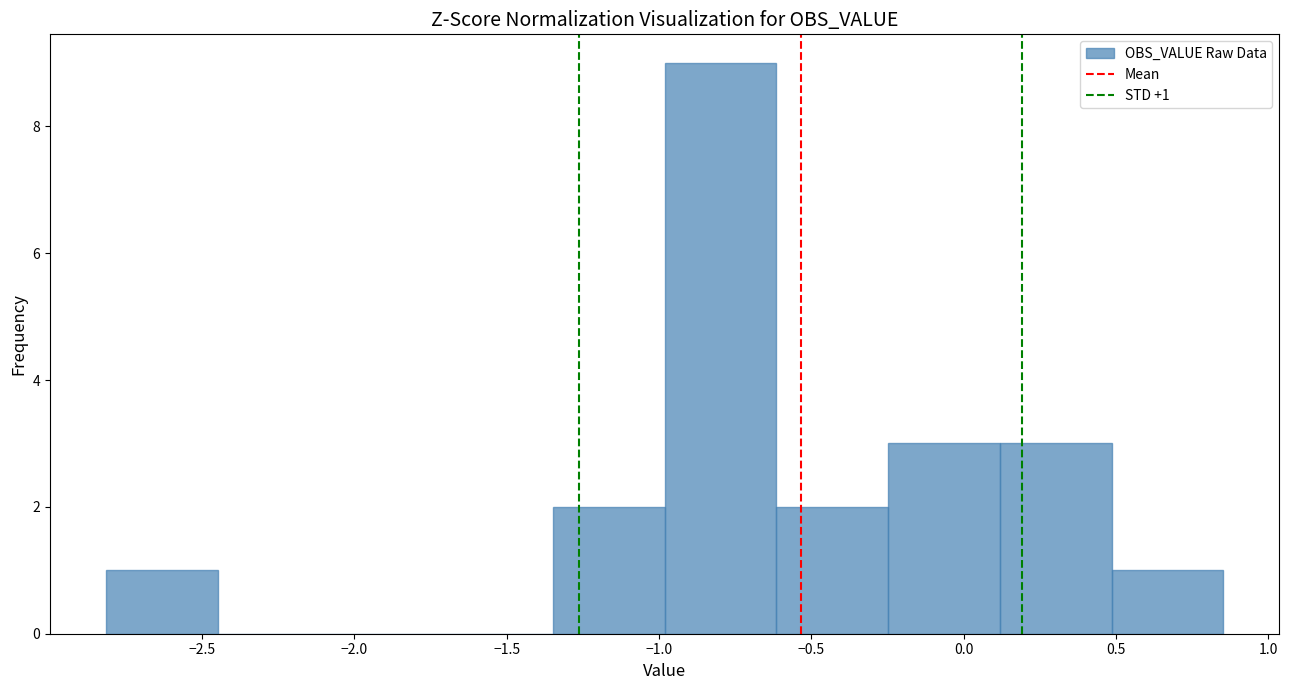

Which range on the x-axis has the tallest bar?

-1.00 to -0.60